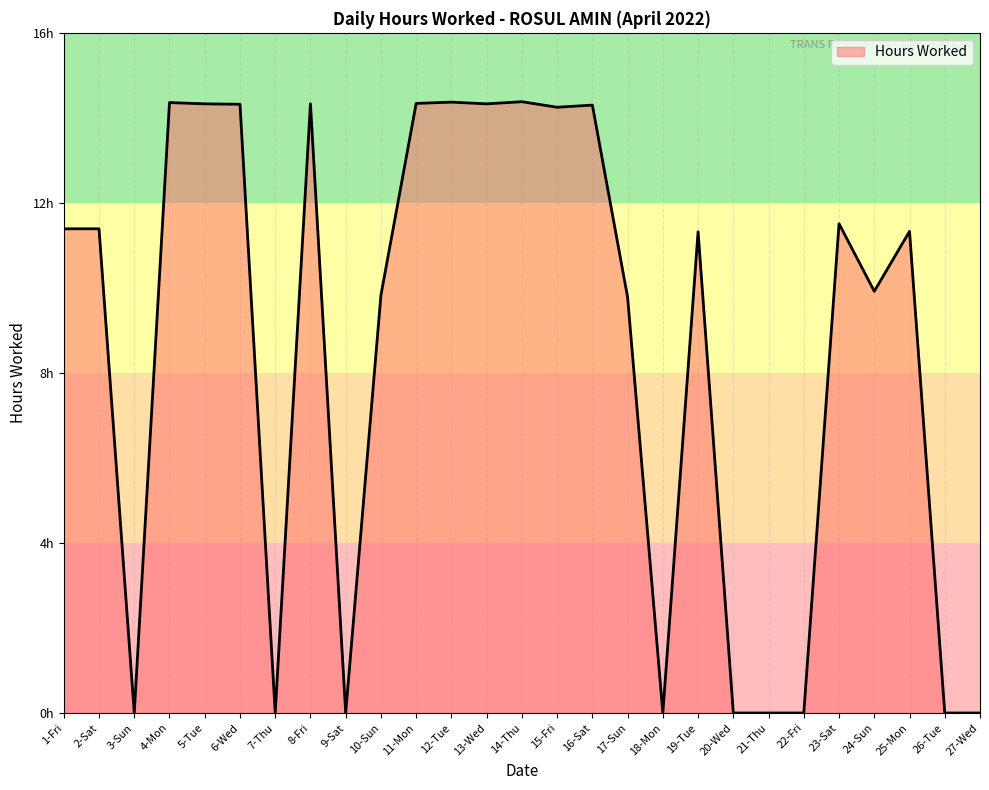

Does the chart display data point markers on the line(s)?

No